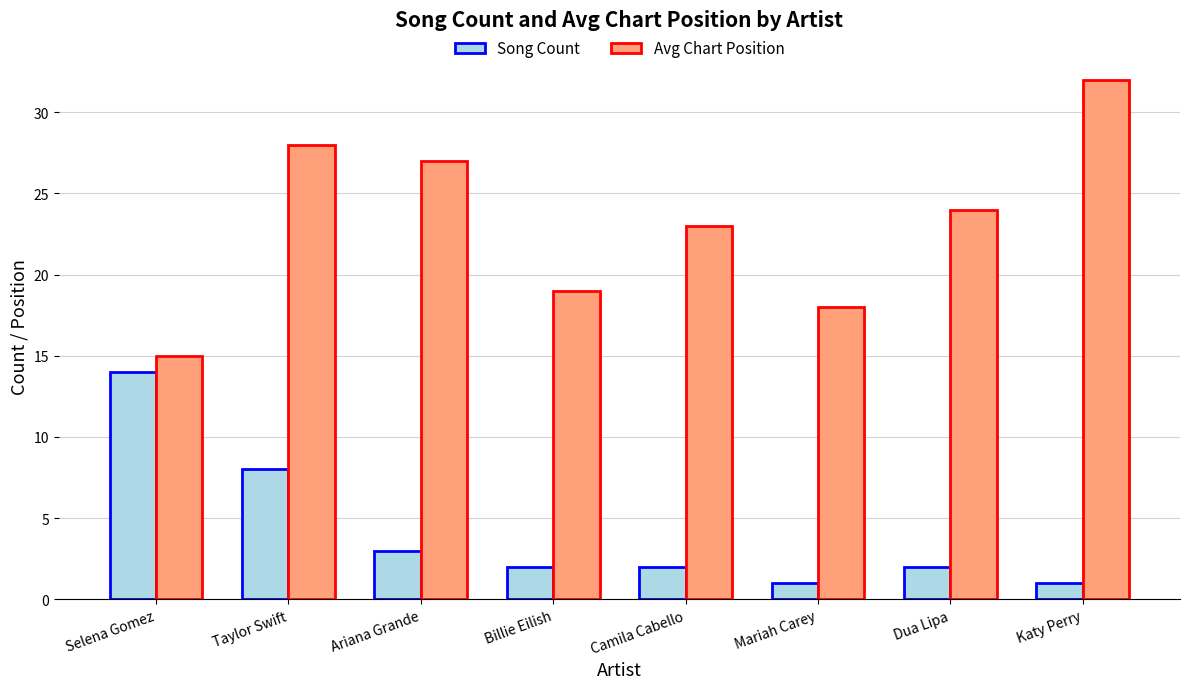

What is the highest value of the Avg Chart Position series?

32